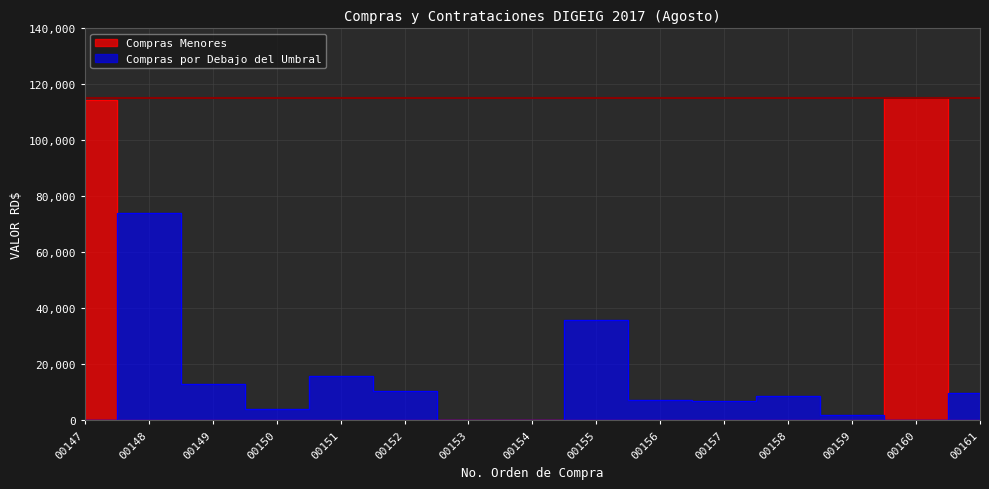

At which label is Compras Menores closest to 57600?

00147